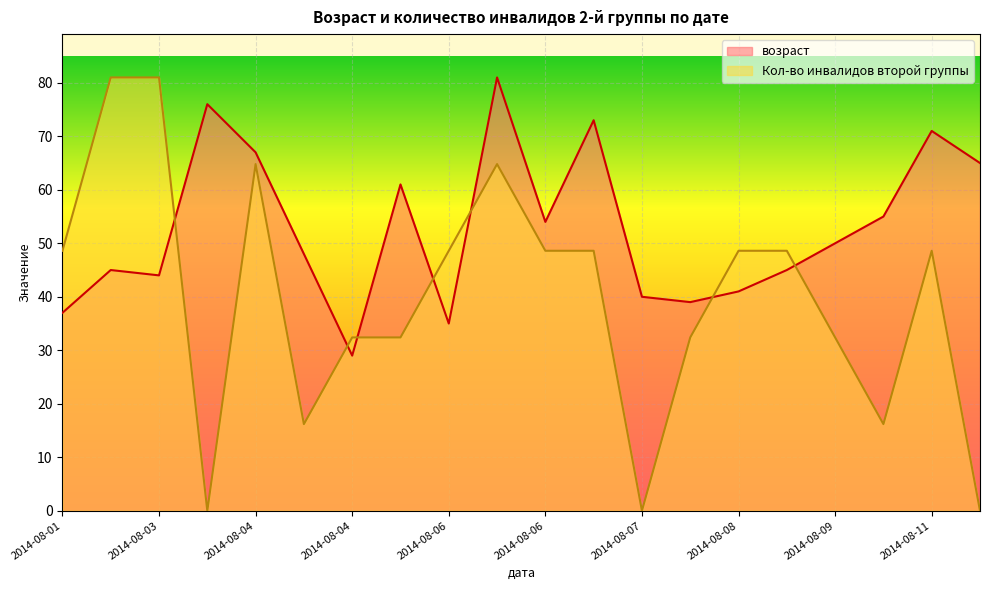

Reading right to left, extract all data points from this chart.

возраст: 65.0	71.0	55.0	50.0	45.0	41.0	39.0	40.0	73.0	54.0	81.0	35.0	61.0	29.0	48.0	67.0	76.0	44.0	45.0	37.0
Кол-во инвалидов второй группы: 0.0	48.6	16.2	32.4	48.6	48.6	32.4	0.0	48.6	48.6	64.8	48.6	32.4	32.4	16.2	64.8	0.0	81.0	81.0	48.6